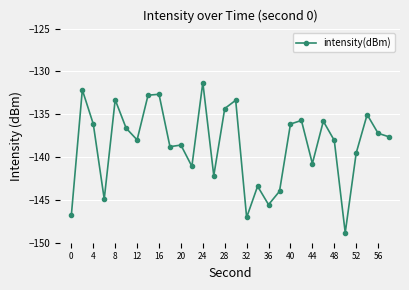

What is the greatest value displayed?

-131.3